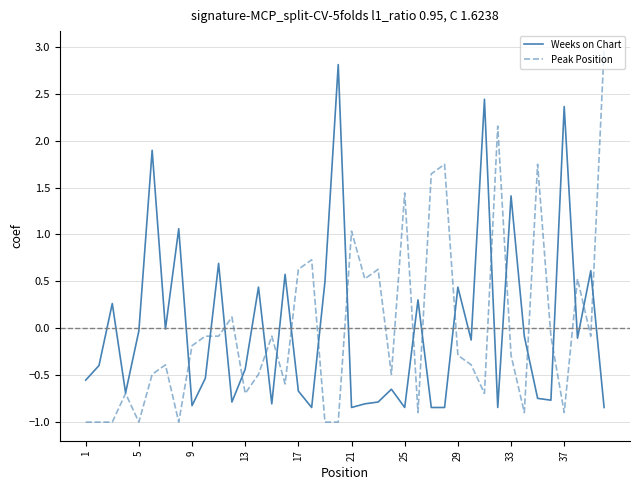

What is the maximum value shown in the chart?

3.0